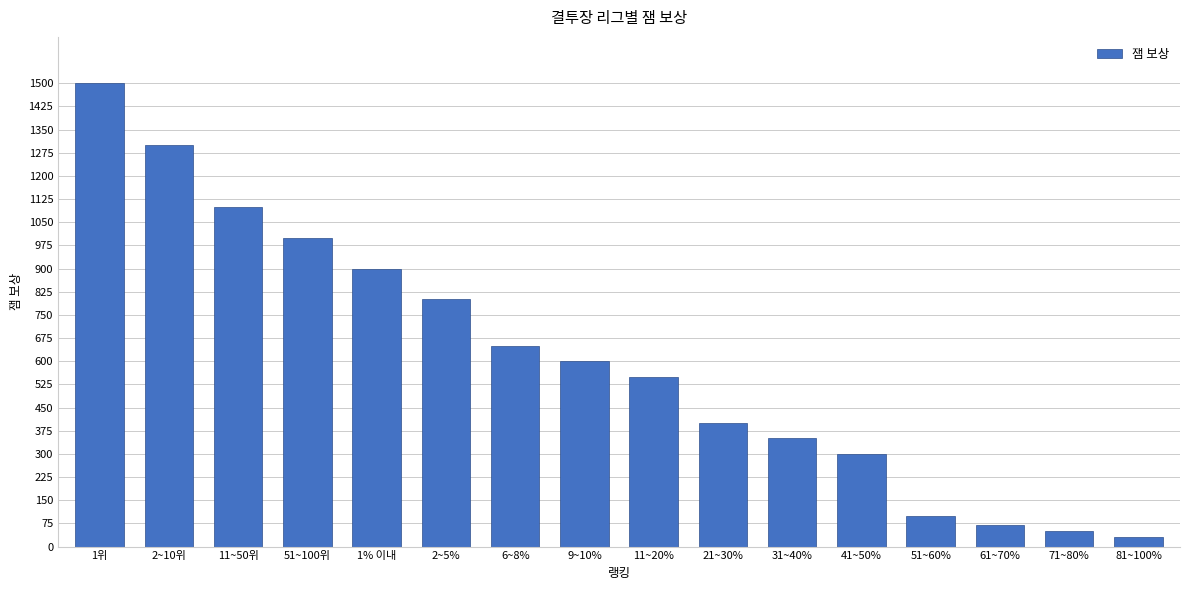

What is the maximum value shown in the chart?

1500